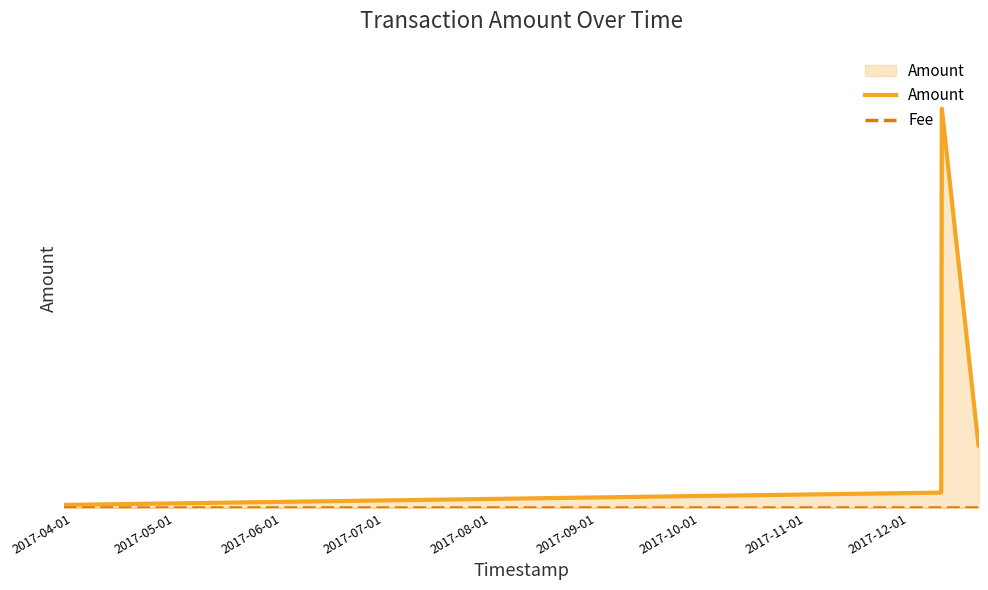

Between 2017-04-01 and 2017-09-01, which is larger?

2017-09-01